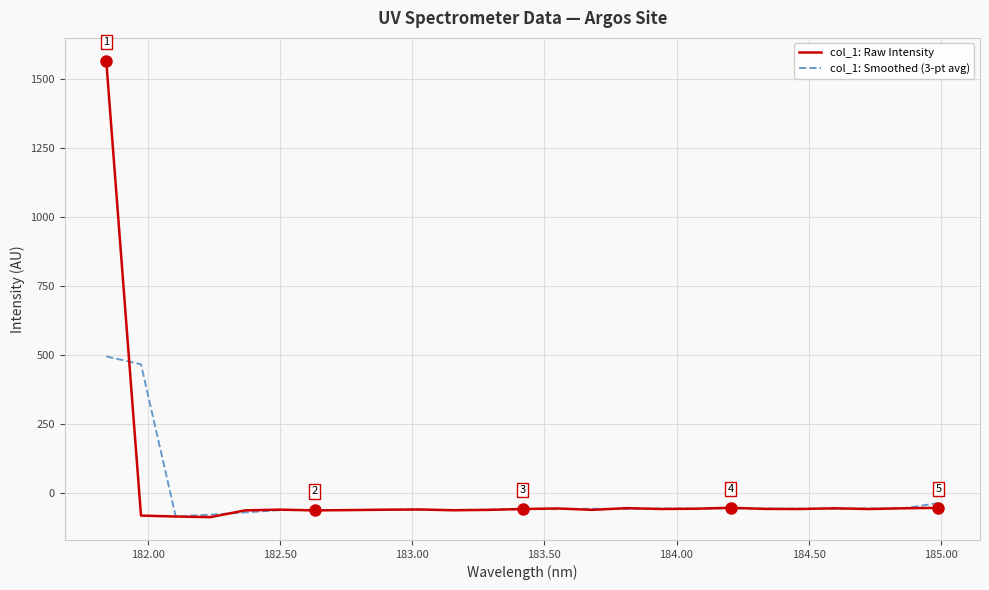

What is the smallest value displayed?

-87.4